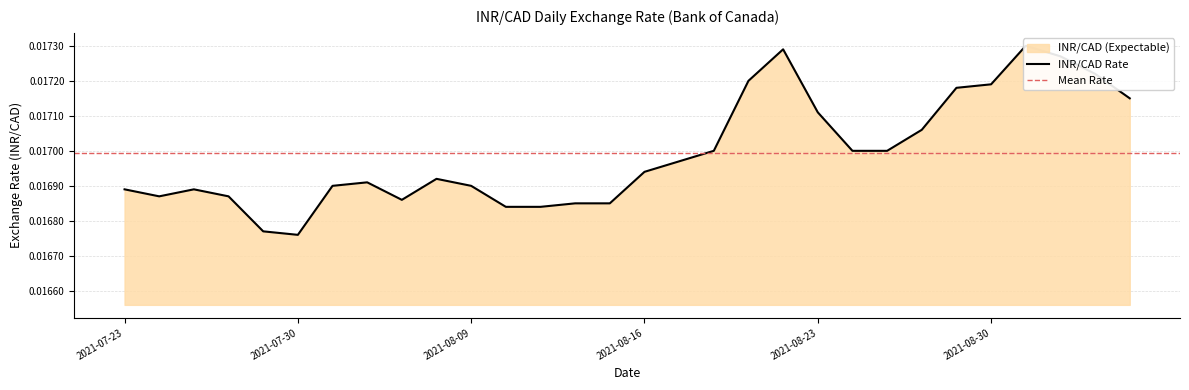

Between 2021-09-02 and 2021-08-23, which is larger?

2021-09-02